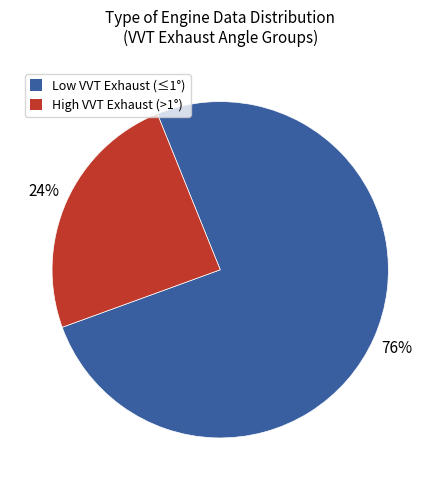

To the nearest percent, what is the average slice percentage?

50%